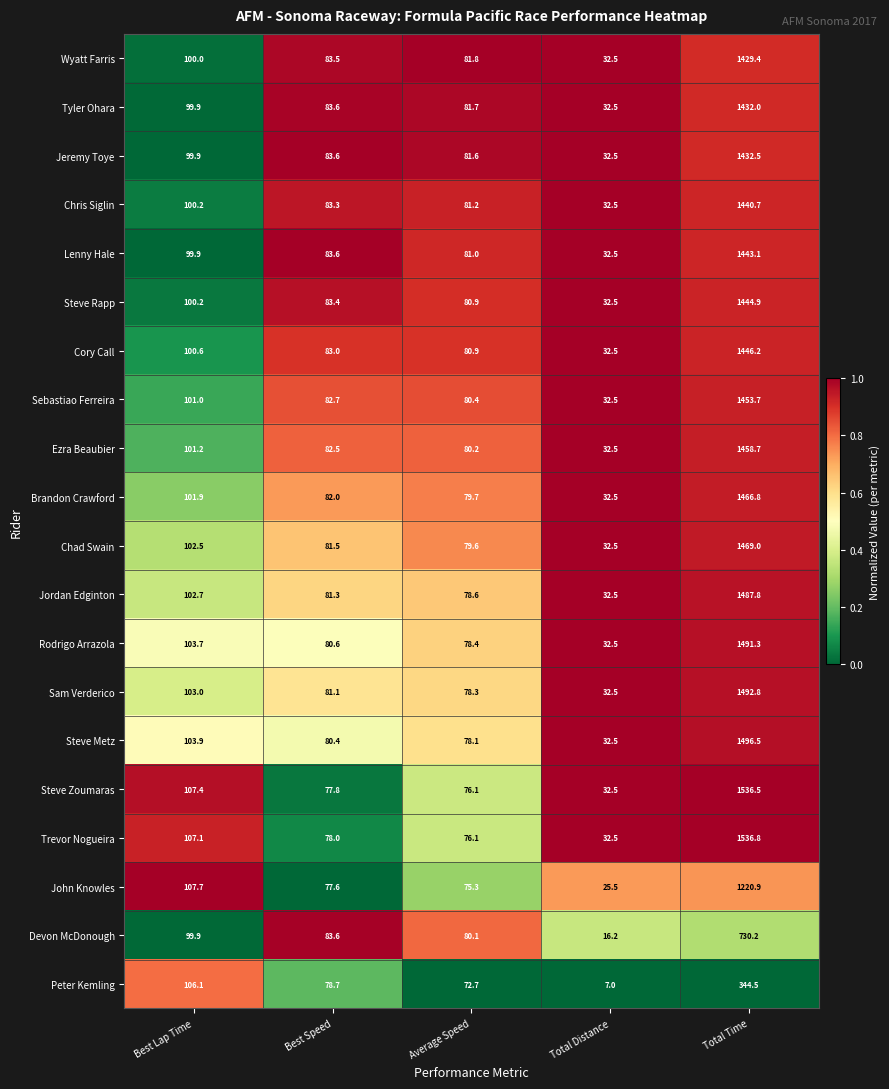

List the labels in order of Jeremy Toye value, largest first.

Total Time, Best Lap Time, Best Speed, Average Speed, Total Distance